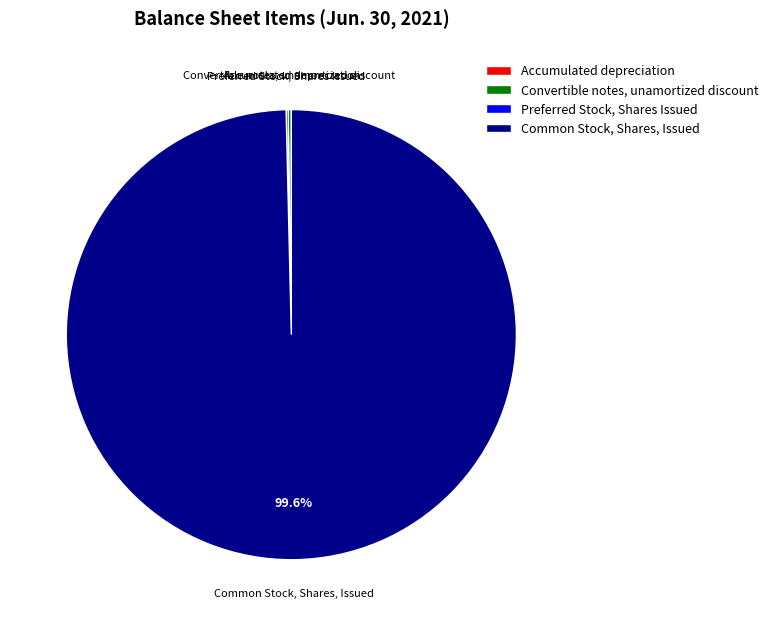

Does any single category account for the majority?

Yes